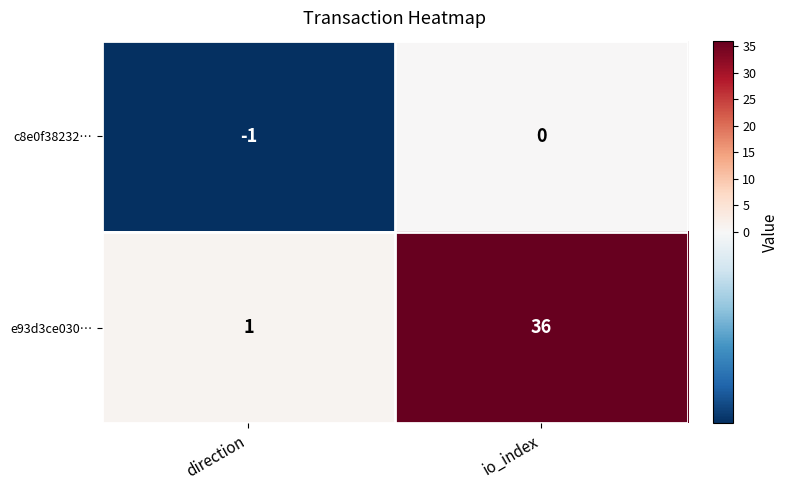

Between direction and io_index, which series saw the biggest shift?

e93d3ce030…